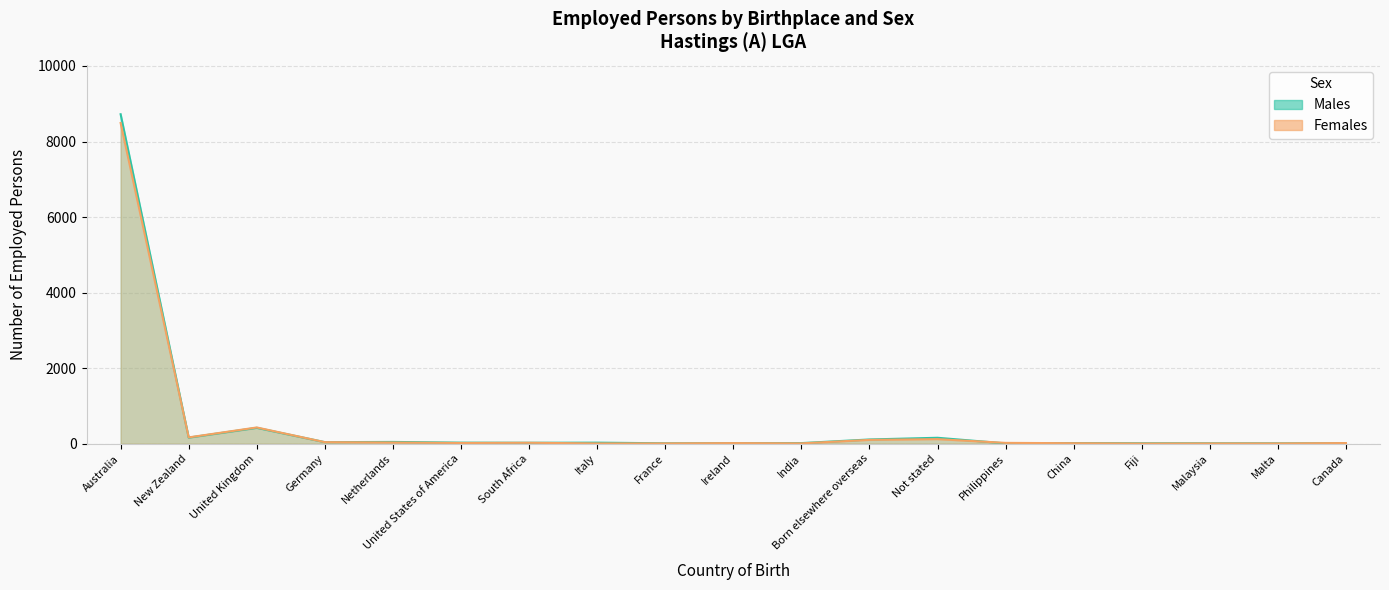

The value of Females at France is 13. True or false?

False